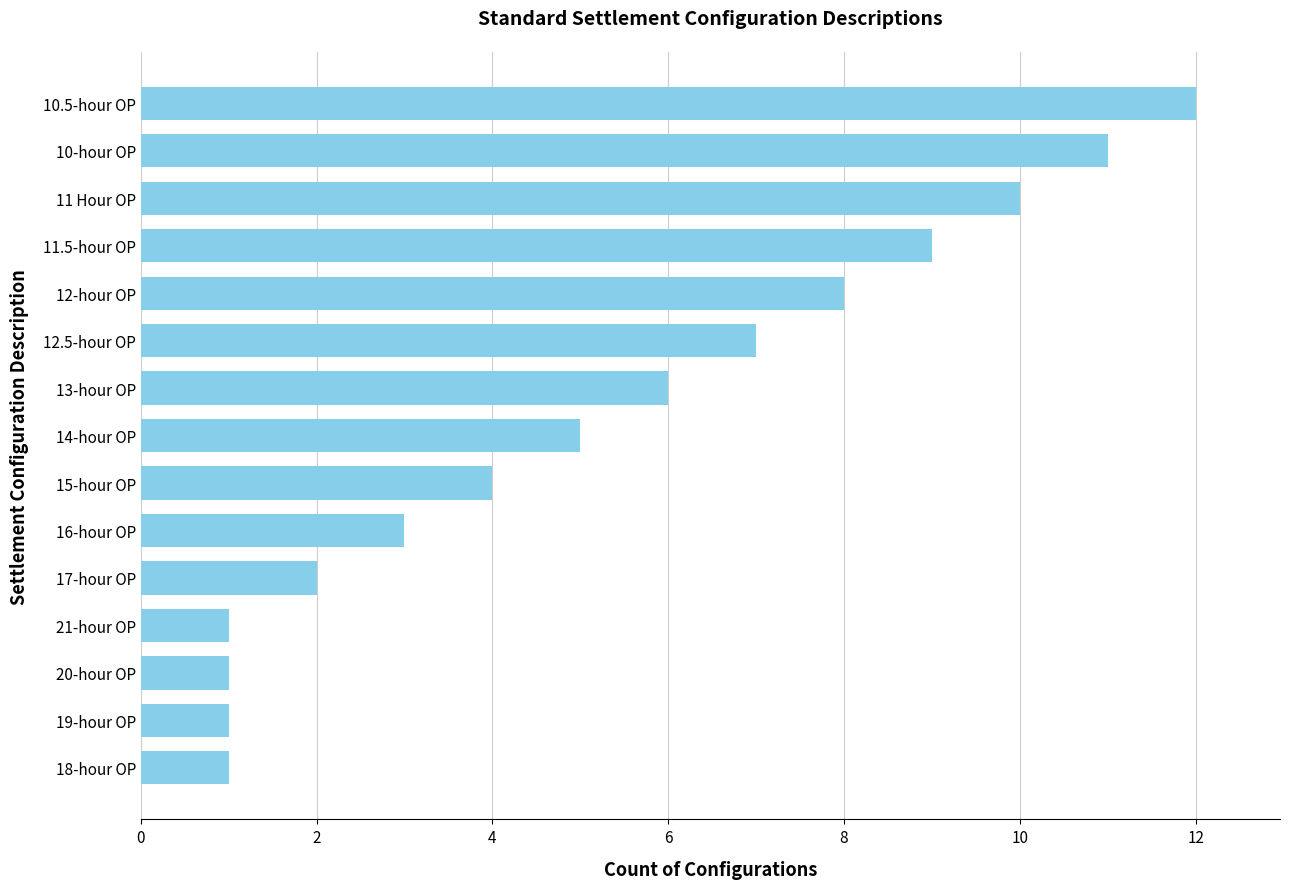

True or false: the data shows 1 at 18-hour OP.

True